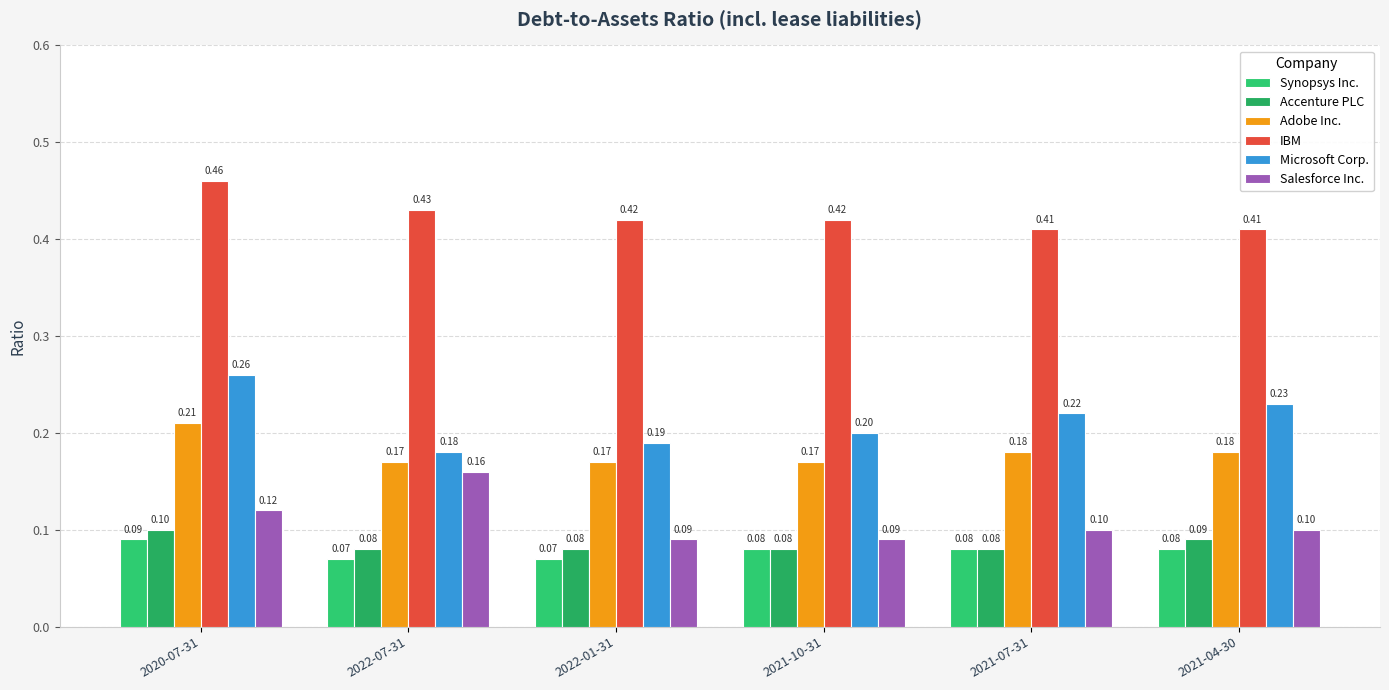

What is the approximate value of Accenture PLC at 2021-07-31?

0.1